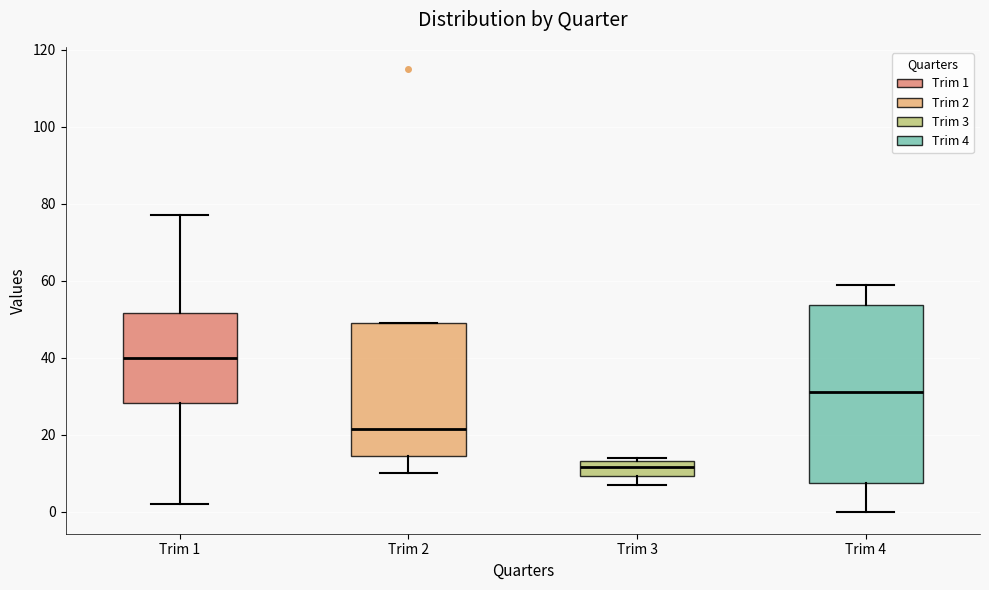

Reading left to right, transcribe this box plot: for each box, give where its median line is, the range the box spans, and where its two whiskers end, as read against the y-axis. The values are not printed on the chart, so give them approximately, as read against the axis.

Trim 1: median 40, box 28 to 52, whiskers 2 to 78
Trim 2: median 22, box 14 to 50, whiskers 10 to 50
Trim 3: median 12, box 10 to 14, whiskers 8 to 14 (just above the box's upper edge)
Trim 4: median 32, box 8 to 54, whiskers 0 to 60